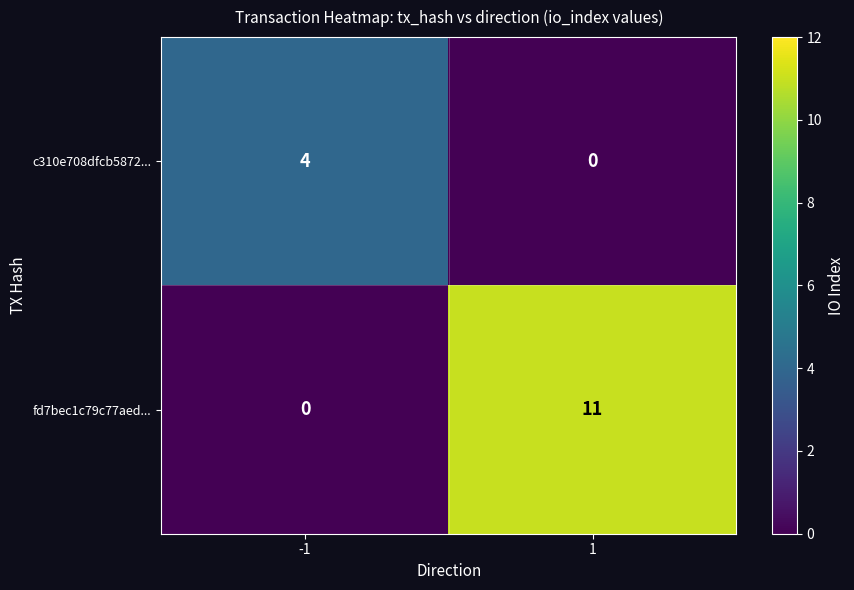

How many values in the fd7bec1c79c77aed... series are below 11?

1